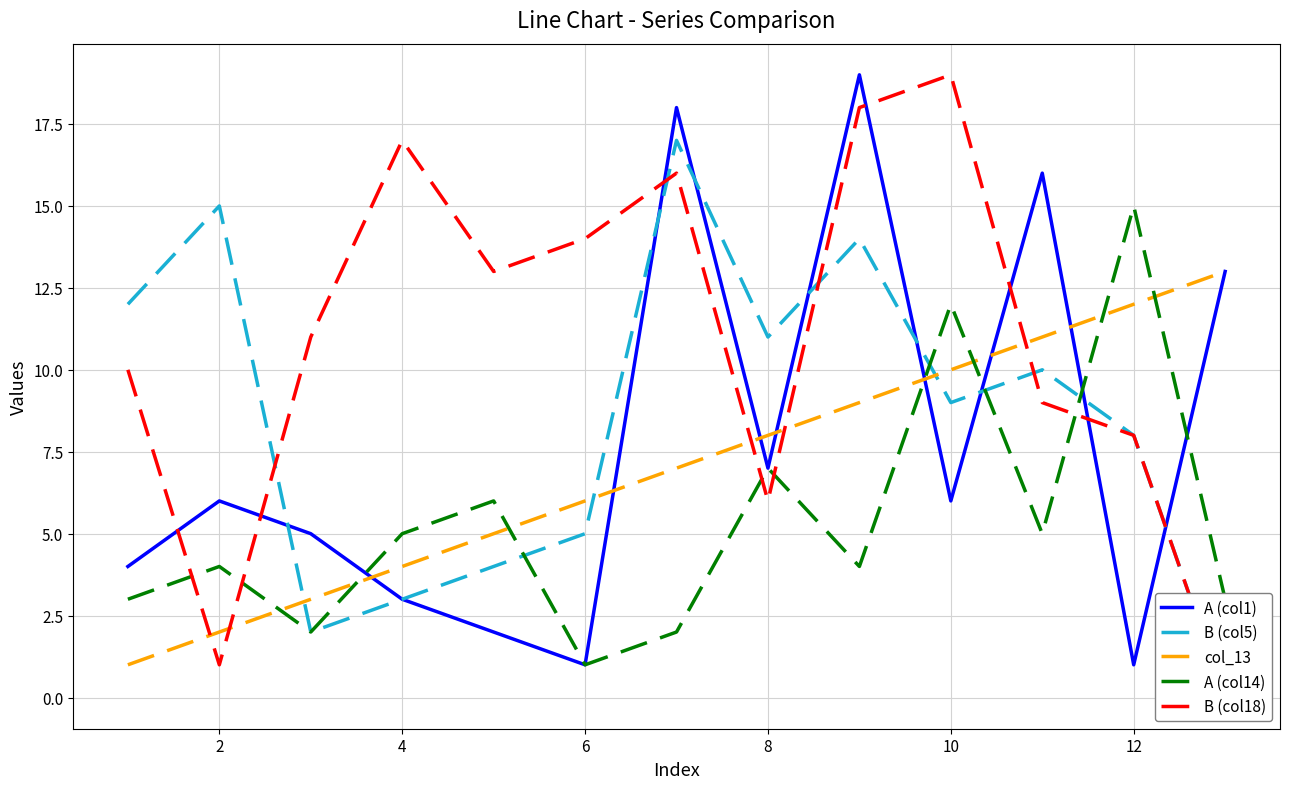

Is this an area chart (filled region under the line)?

No